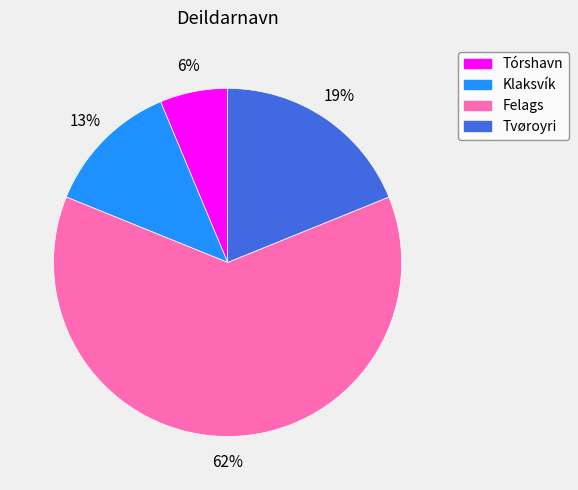

Count the number of slices in the pie.

4